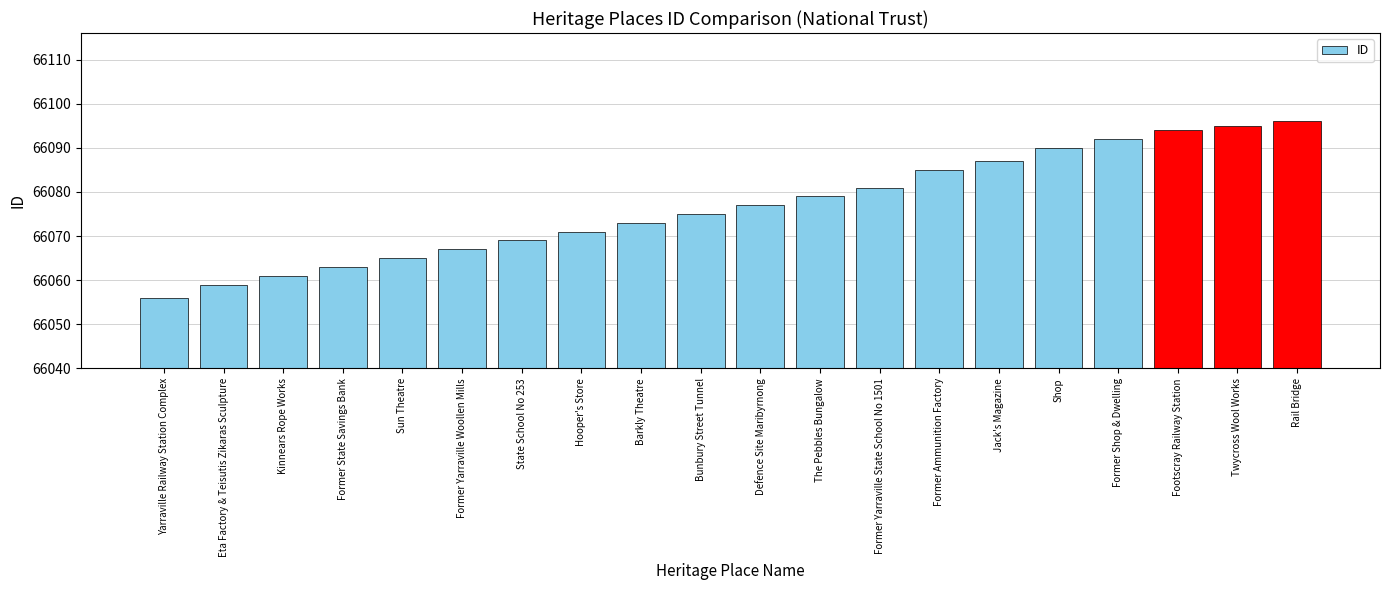

Rank the categories by value from lowest to highest.

Yarraville Railway Station Complex, Eta Factory & Teisutis Zikaras Sculpture, Kinnears Rope Works, Former State Savings Bank, Sun Theatre, Former Yarraville Woollen Mills, State School No 253, Hooper's Store, Barkly Theatre, Bunbury Street Tunnel, Defence Site Maribyrnong, The Pebbles Bungalow, Former Yarraville State School No 1501, Former Ammunition Factory, Jack's Magazine, Shop, Former Shop & Dwelling, Footscray Railway Station, Twycross Wool Works, Rail Bridge